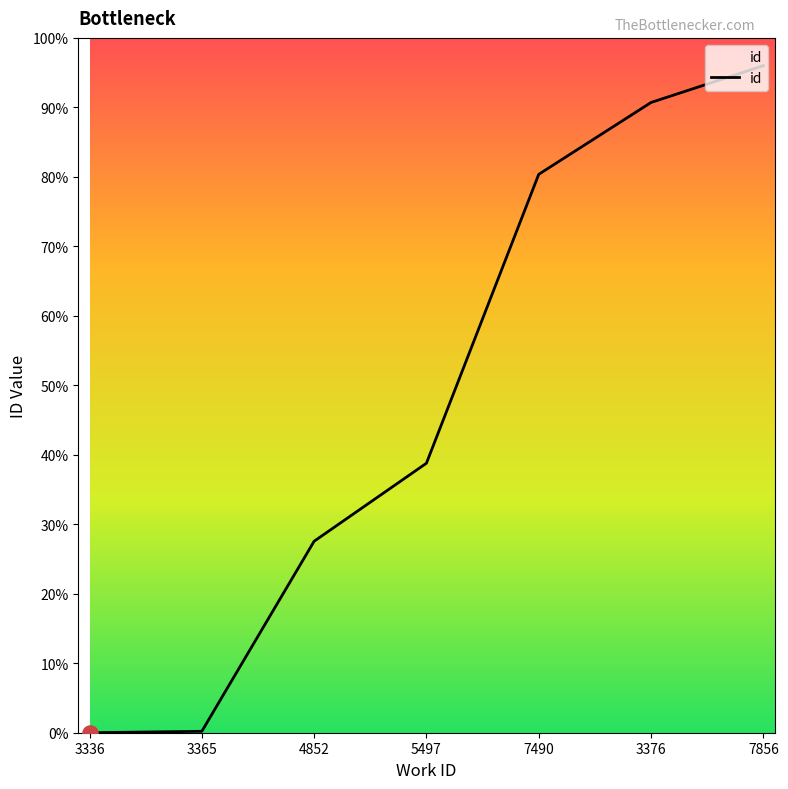

Between 3336 and 5497, which is larger?

5497